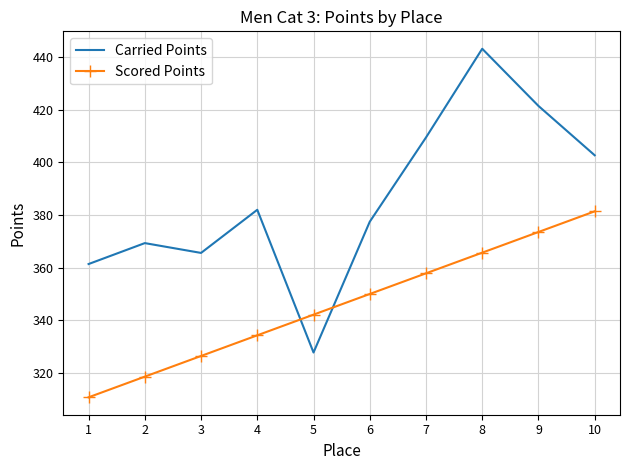

What is the difference between the maximum and minimum values in the Carried Points series?

115.7